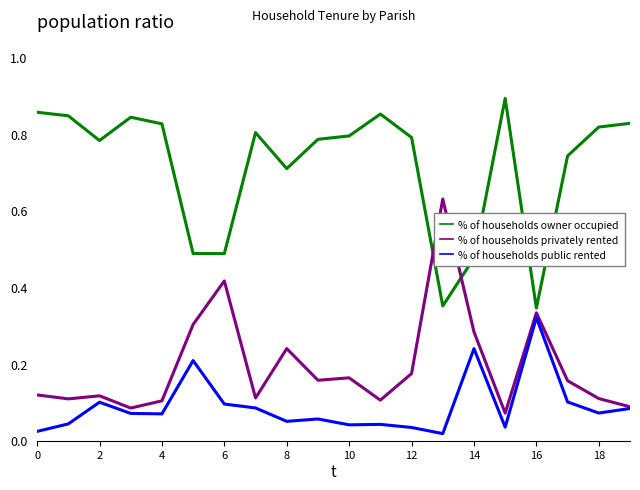

Which series ends up on top after the final intersection of % of households privately rented and % of households owner occupied?

% of households owner occupied